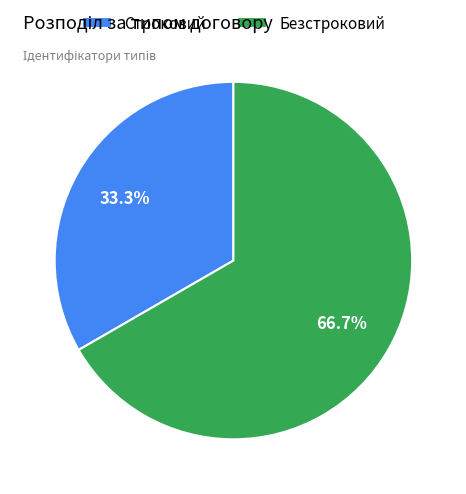

The Безстроковий slice represents 67% of the pie. True or false?

True